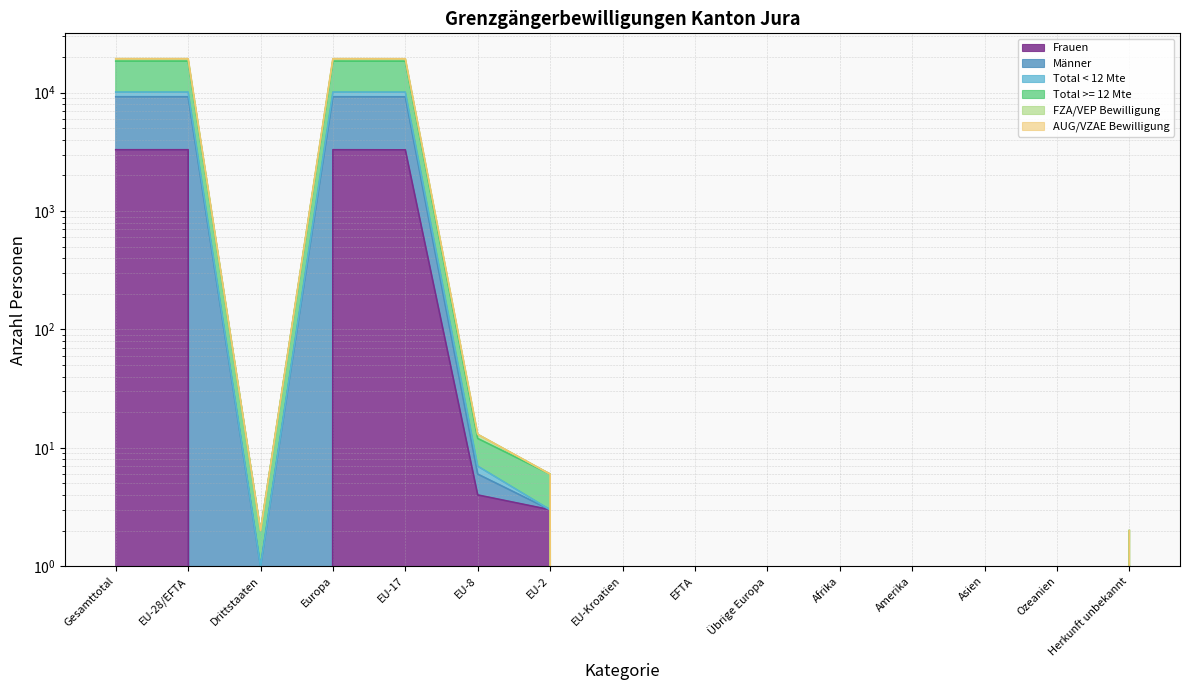

What is the difference between the maximum and minimum values in the FZA/VEP Bewilligung series?

19375